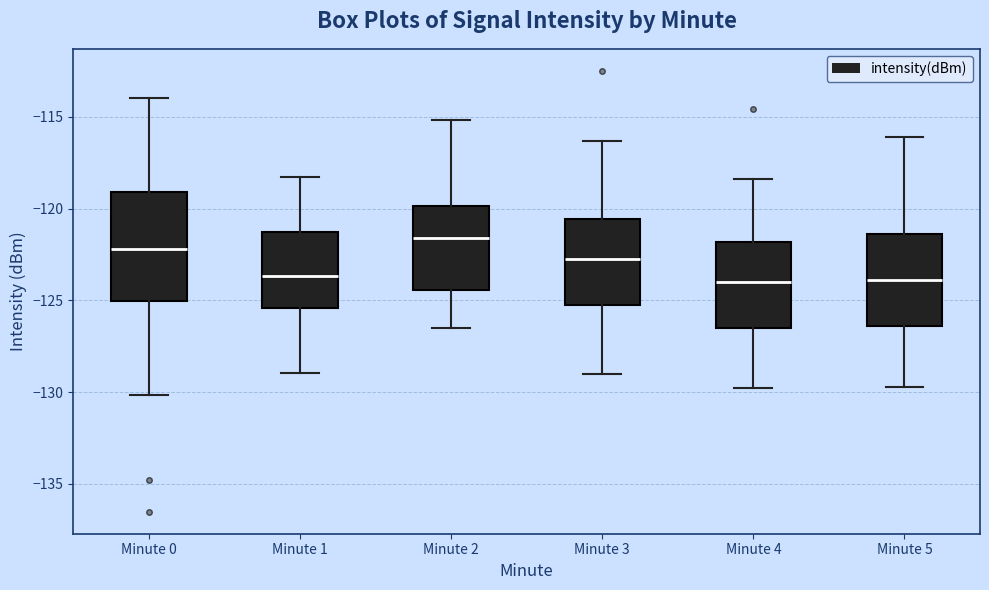

Reading left to right, read every box against the y-axis: the position of its median line, the range the box covers, and the ends of its whiskers. The values are not printed on the chart, so give them approximately, as read against the axis.

Minute 0: median -122.0, box -125.0 to -119.0, whiskers -130.0 to -114.0
Minute 1: median -123.5, box -125.5 to -121.5, whiskers -129.0 to -118.5
Minute 2: median -121.5, box -124.5 to -120.0, whiskers -126.5 to -115.0
Minute 3: median -122.5, box -125.0 to -120.5, whiskers -129.0 to -116.5
Minute 4: median -124.0, box -126.5 to -122.0, whiskers -130.0 to -118.5
Minute 5: median -124.0, box -126.5 to -121.5, whiskers -129.5 to -116.0